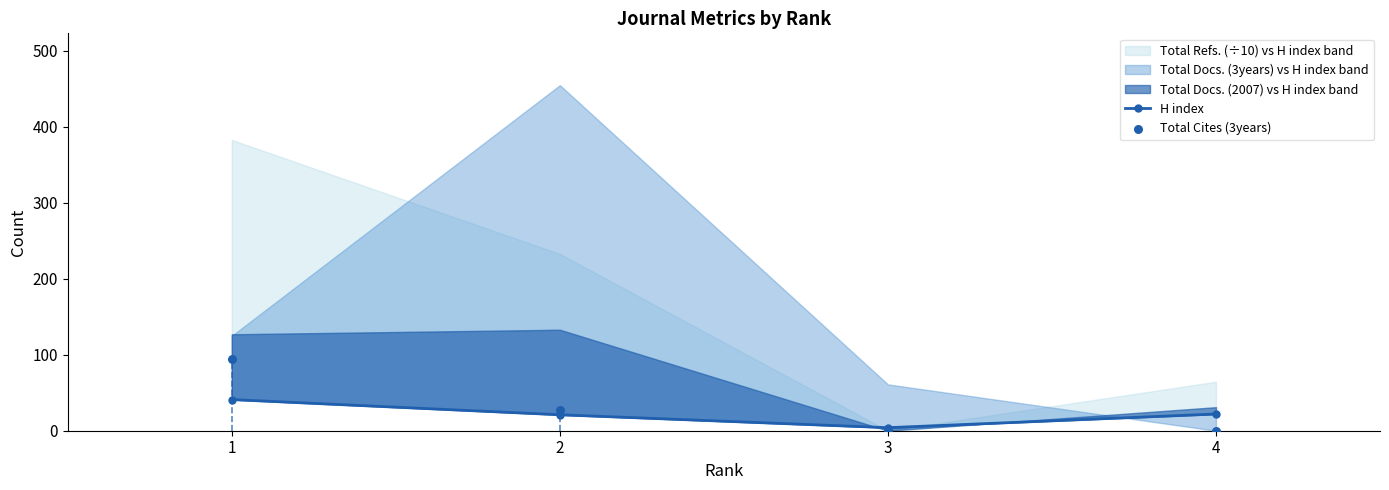

At which category is the sum across all series the highest?

1